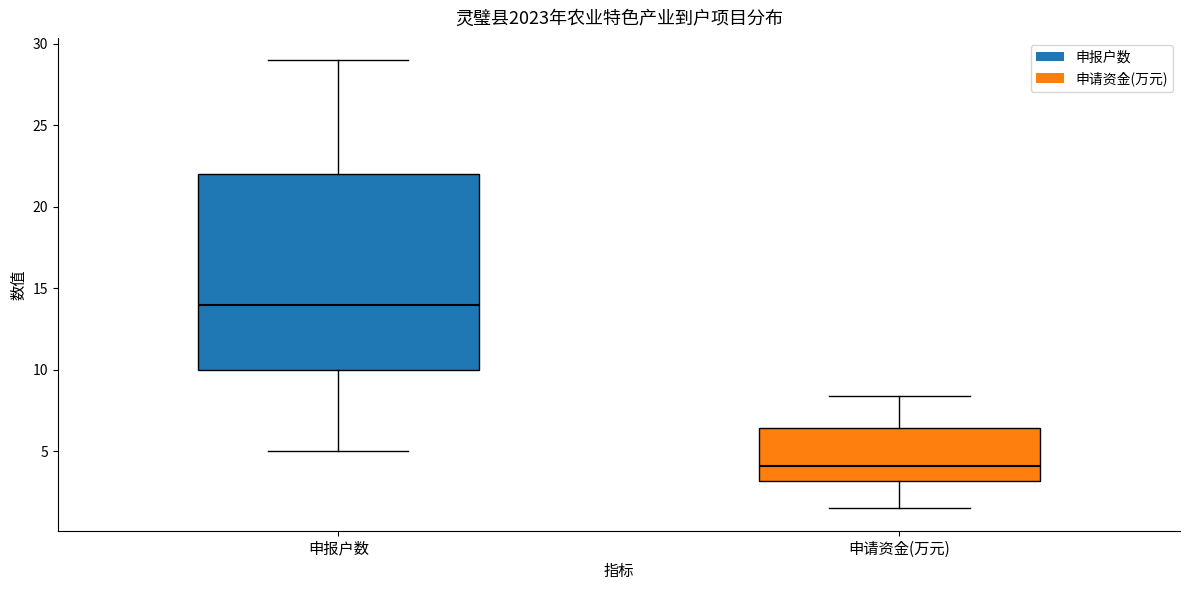

Which box has the highest median line?

申报户数